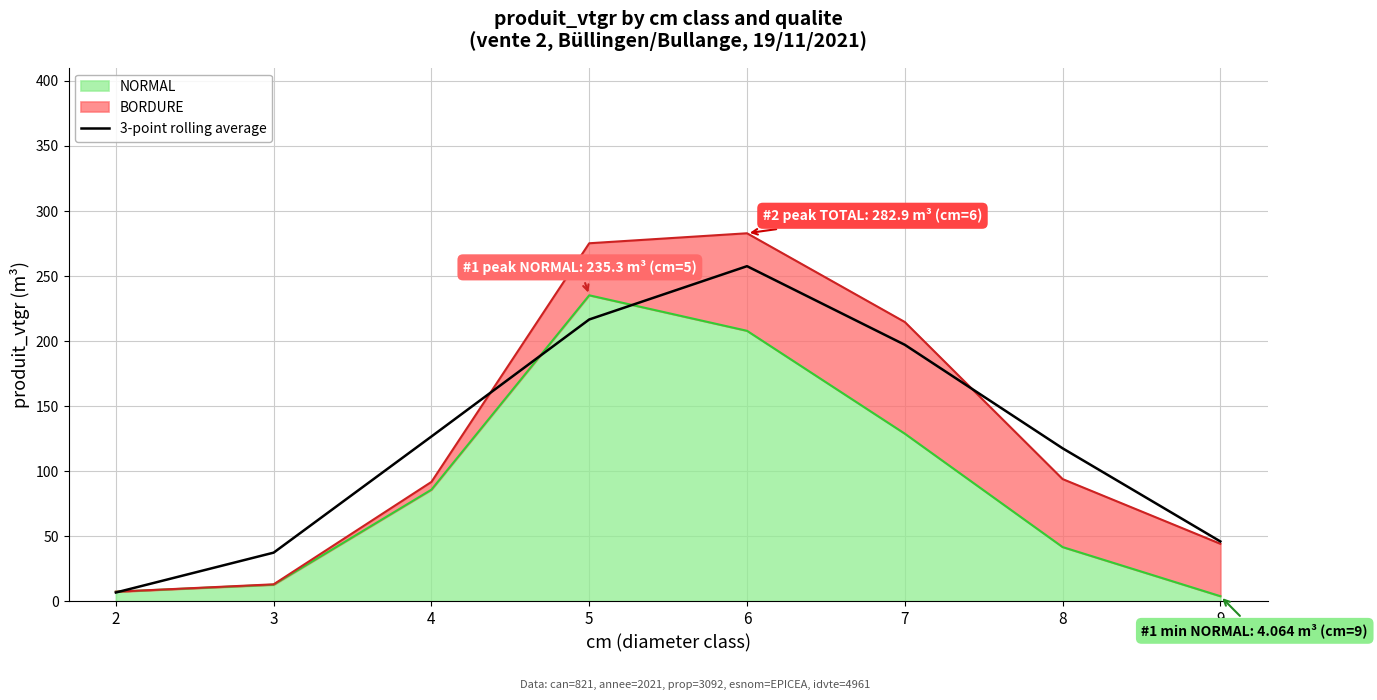

Rank the categories by value from lowest to highest.

2, 3, 9, 8, 4, 7, 5, 6